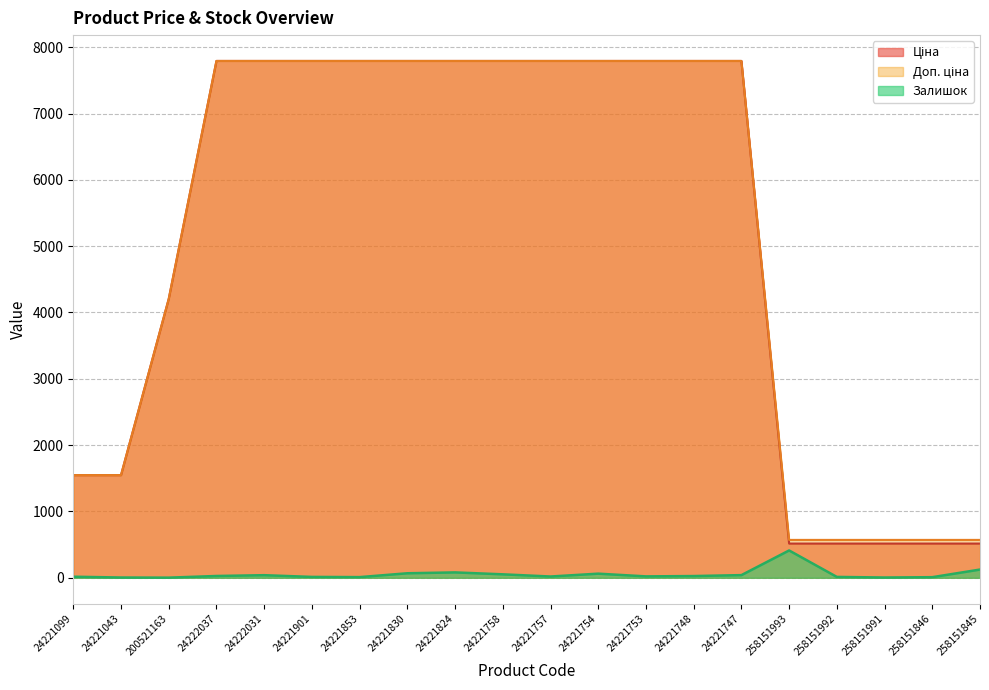

True or false: Доп. ціна and Ціна intersect in this chart.

False